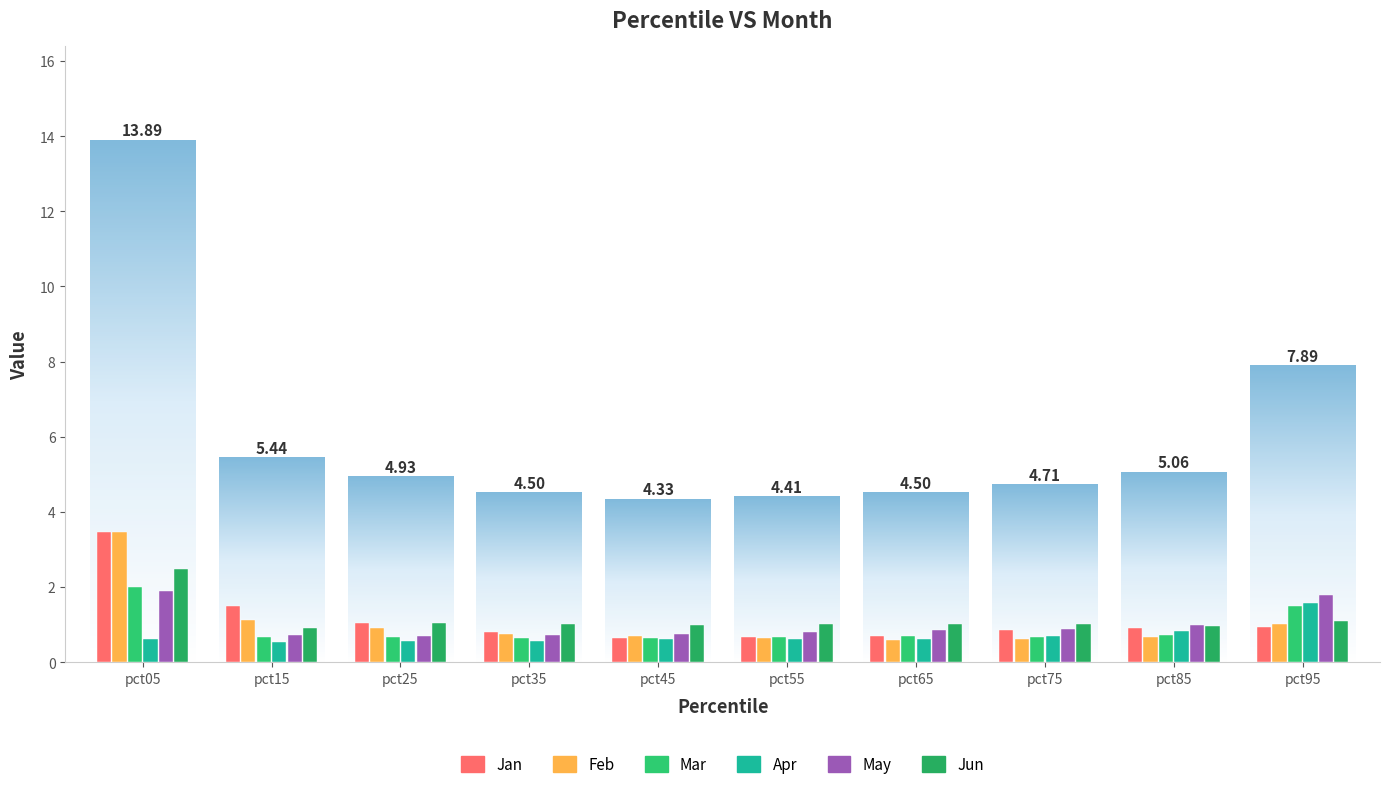

At how many categories does at least one series exceed 1?

8